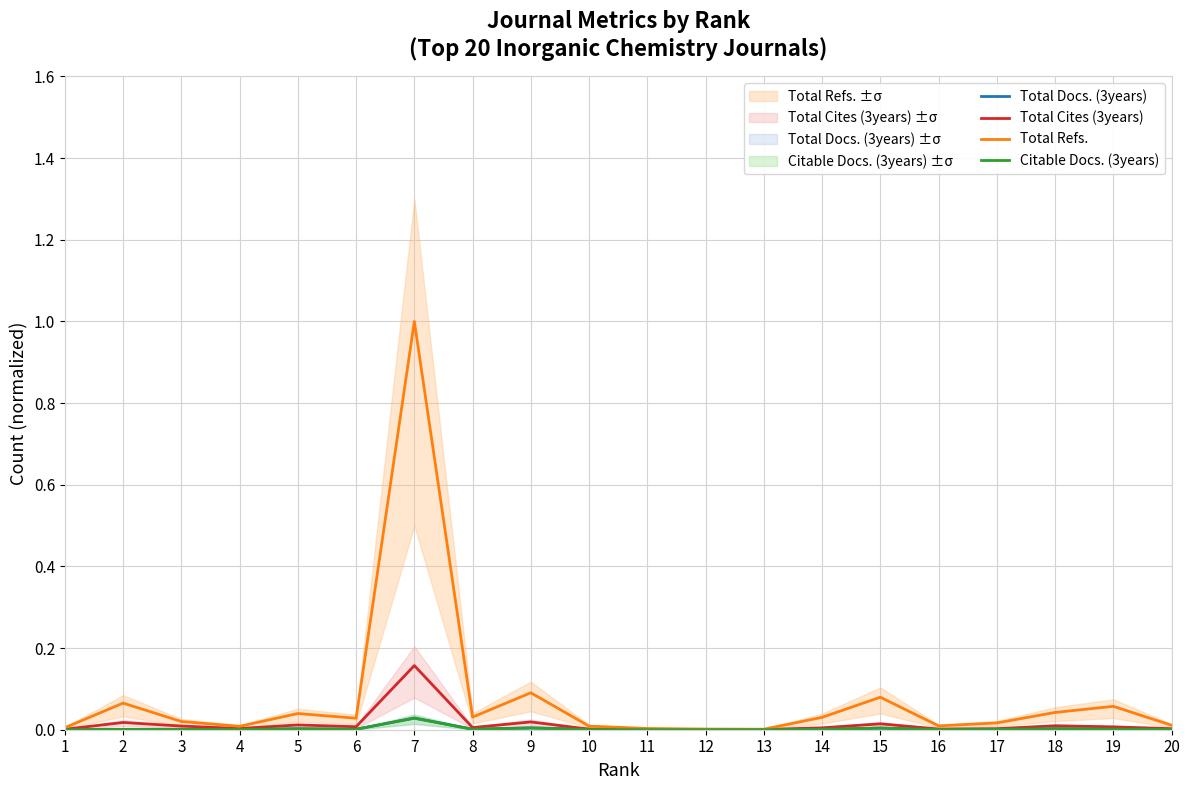

At how many categories does at least one series exceed 0?

20